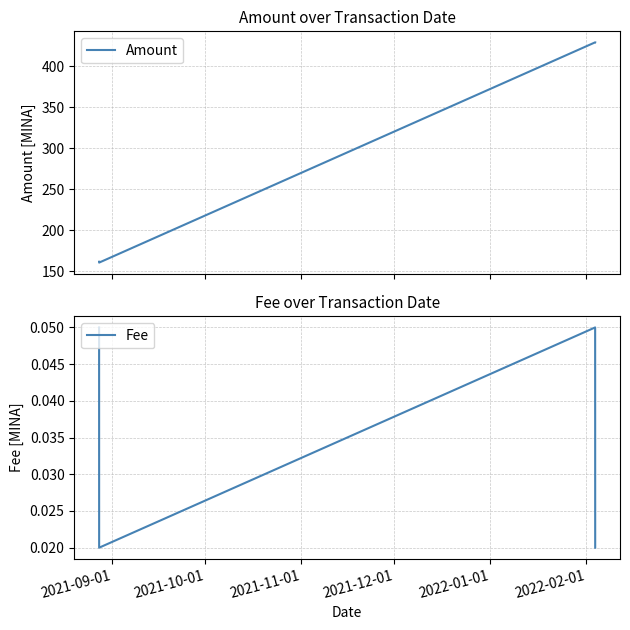

What are all the series names shown in the legend?

Amount, Fee